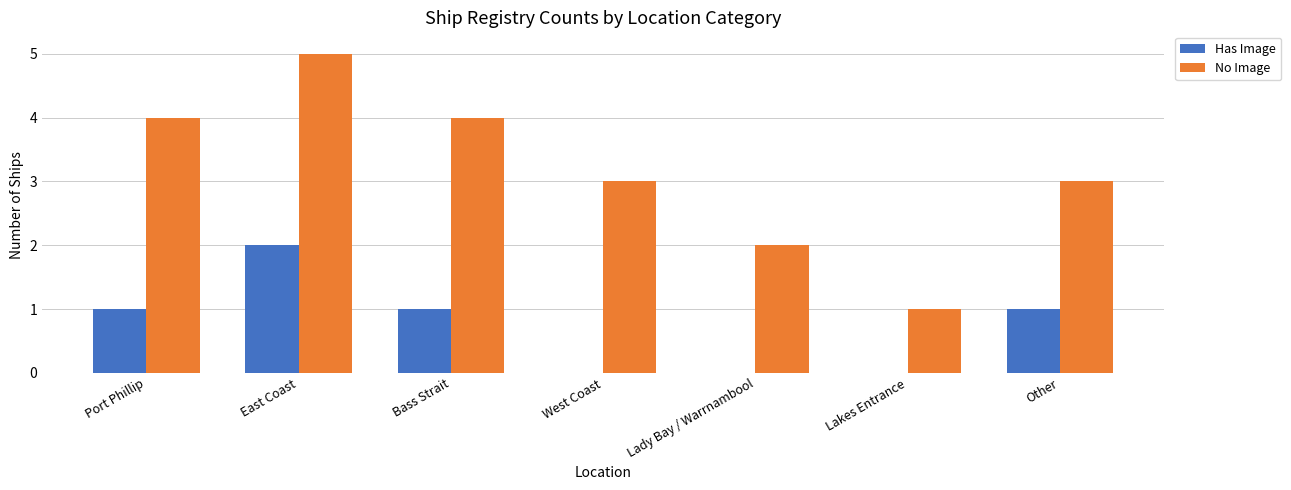

Which category has the highest value across all series?

East Coast